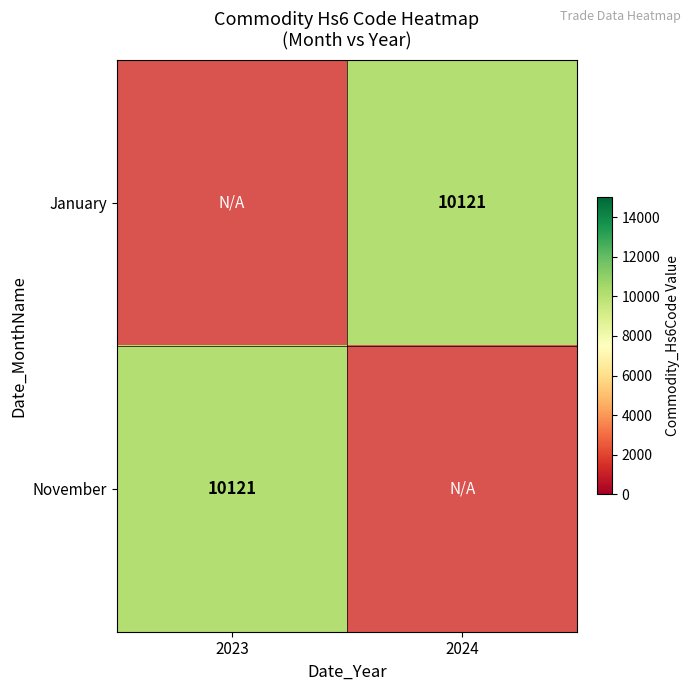

How many positive values does the November series have?

1